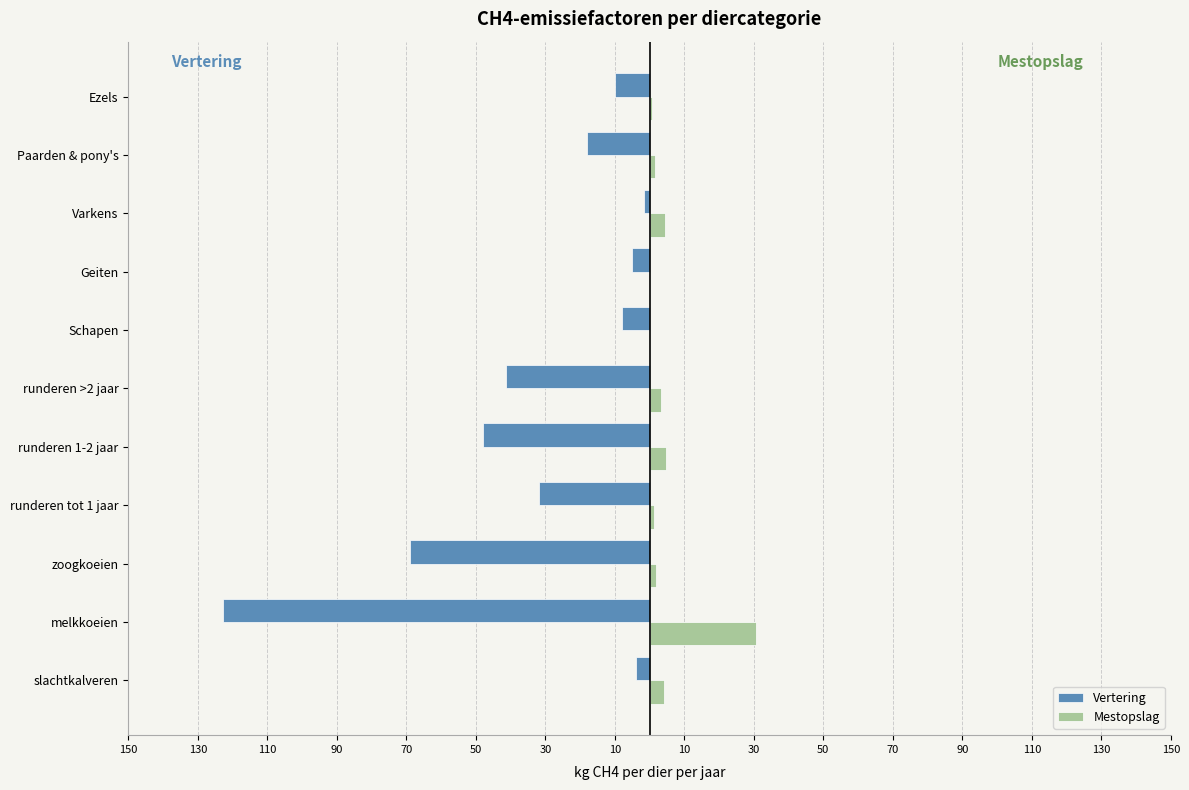

What is the maximum value for Vertering?

-1.5